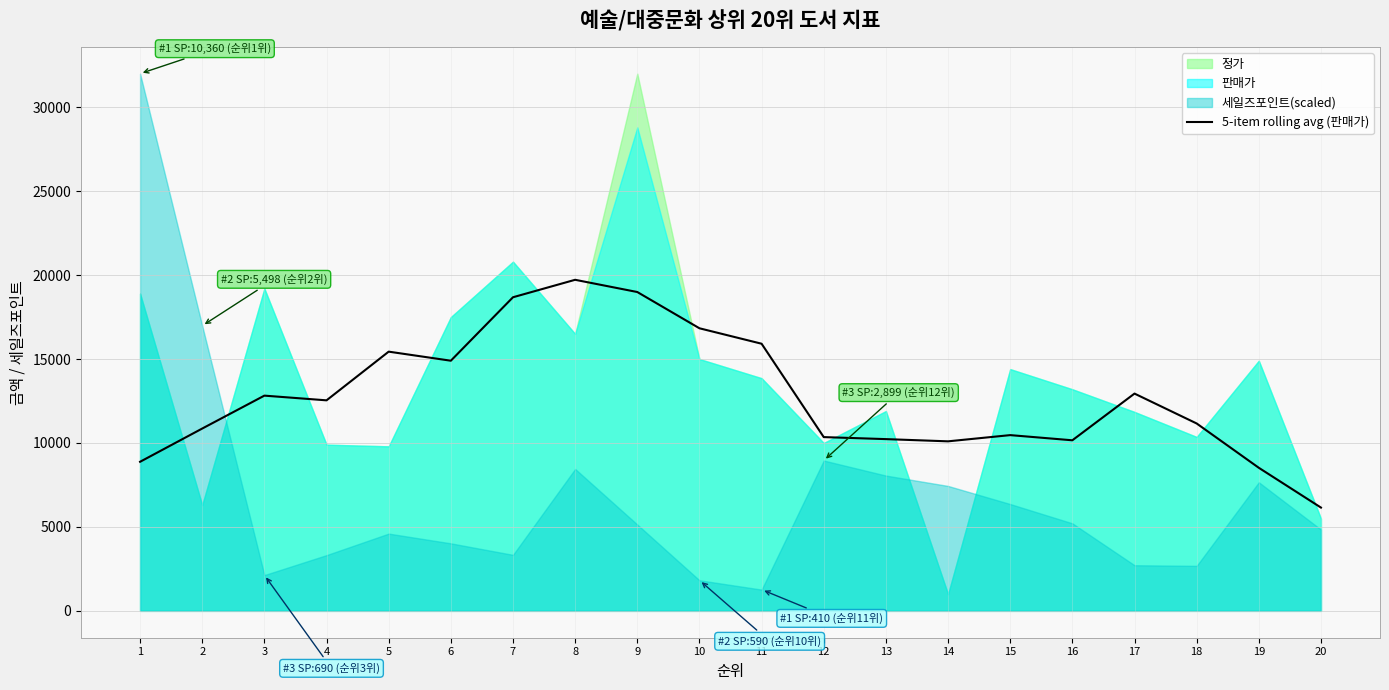

Which has a higher value, 13 or 6?

6